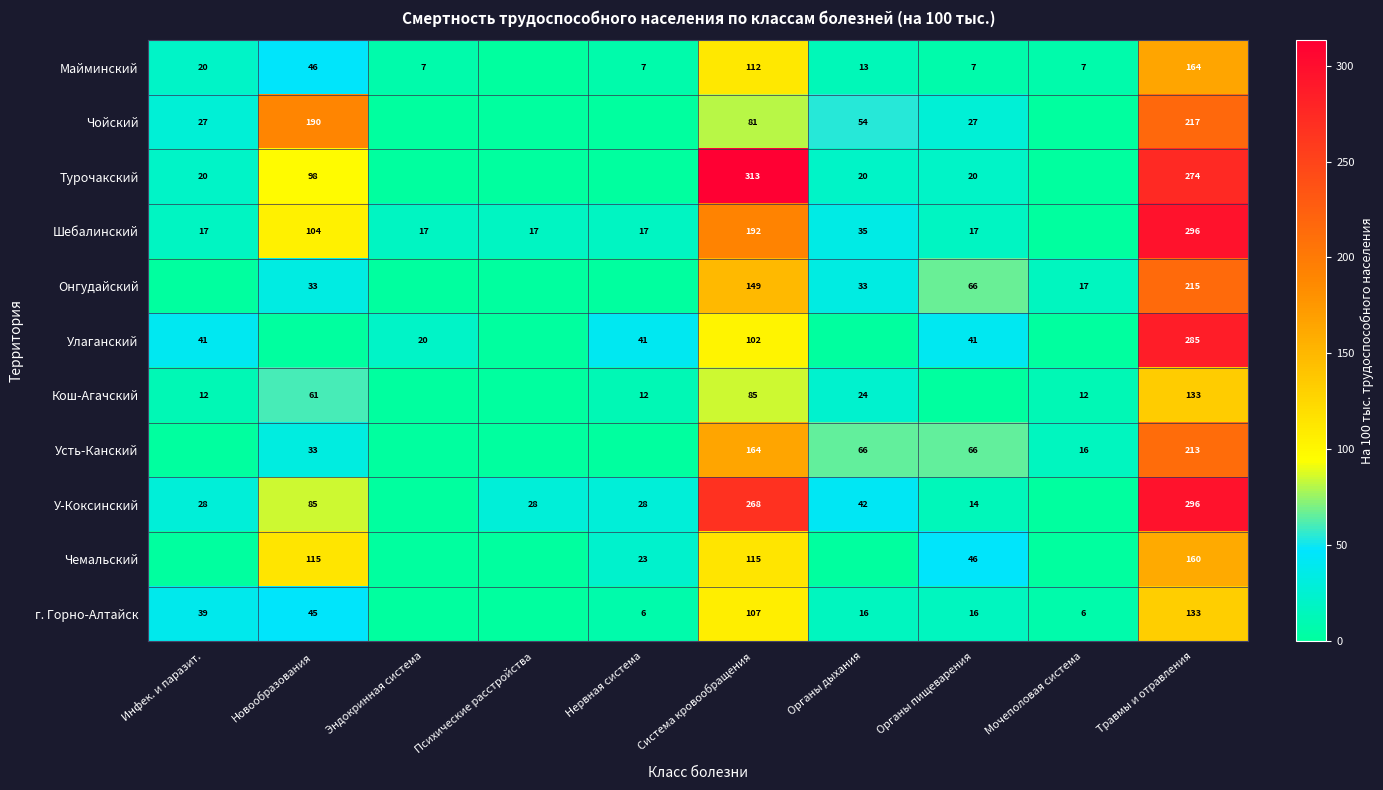

Is it true that Чемальский equals 115 at Система кровообращения?

True